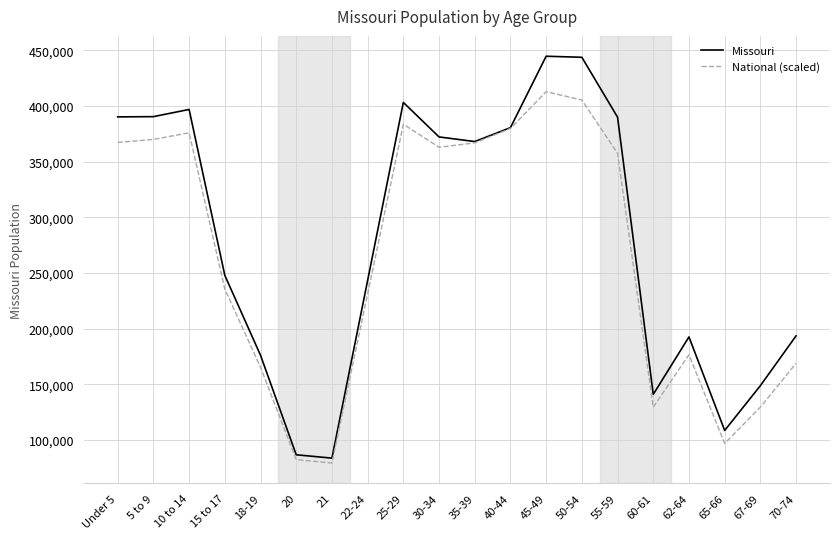

What is the difference between the maximum and minimum values in the Missouri series?

361255.0